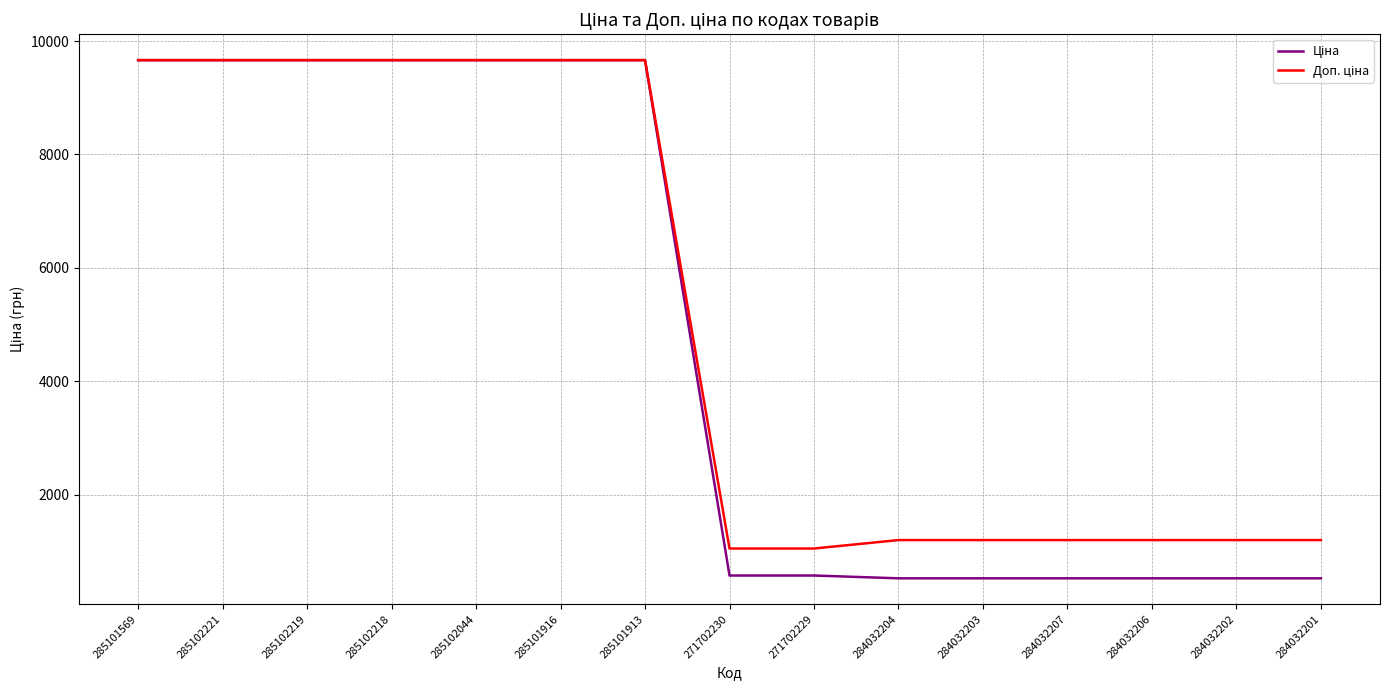

What is the total value across all series at 285101913?

19329.3